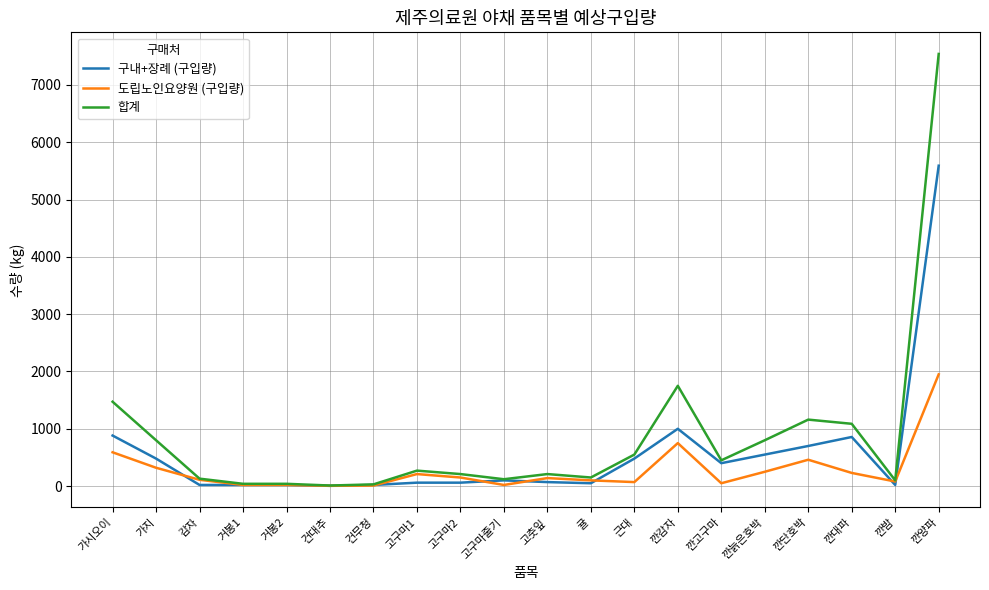

Where is 합계 nearest to the value 3775?

깐감자